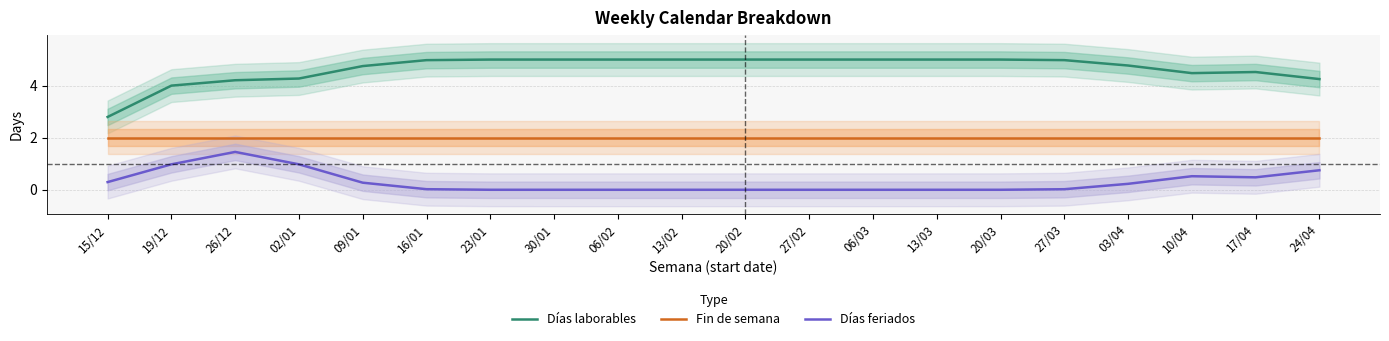

Rank the series at 27/03 from highest to lowest value.

Días laborables, Fin de semana, Días feriados